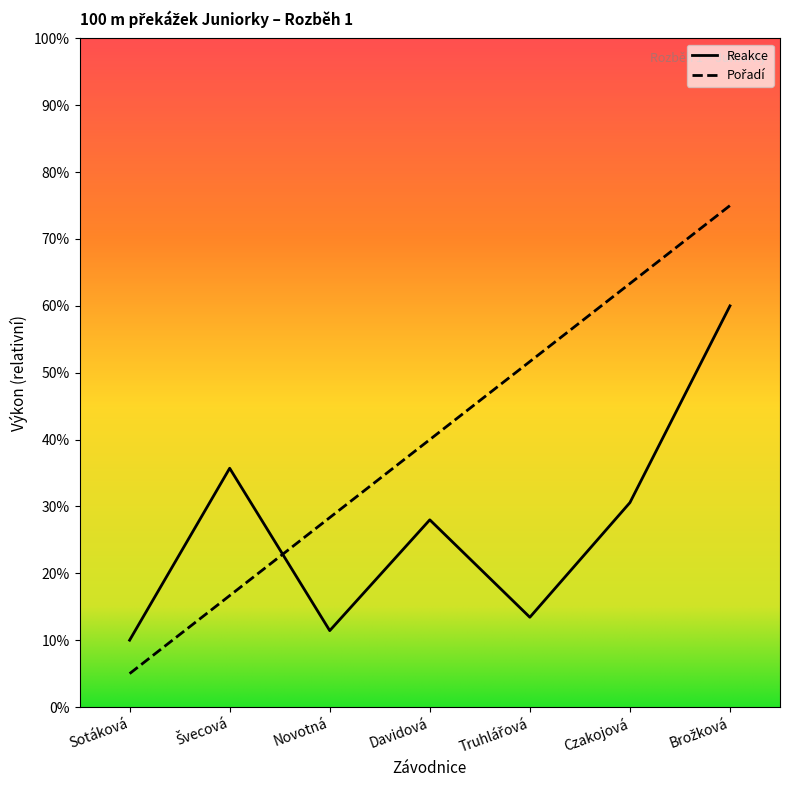

How many data points does each series have?

7